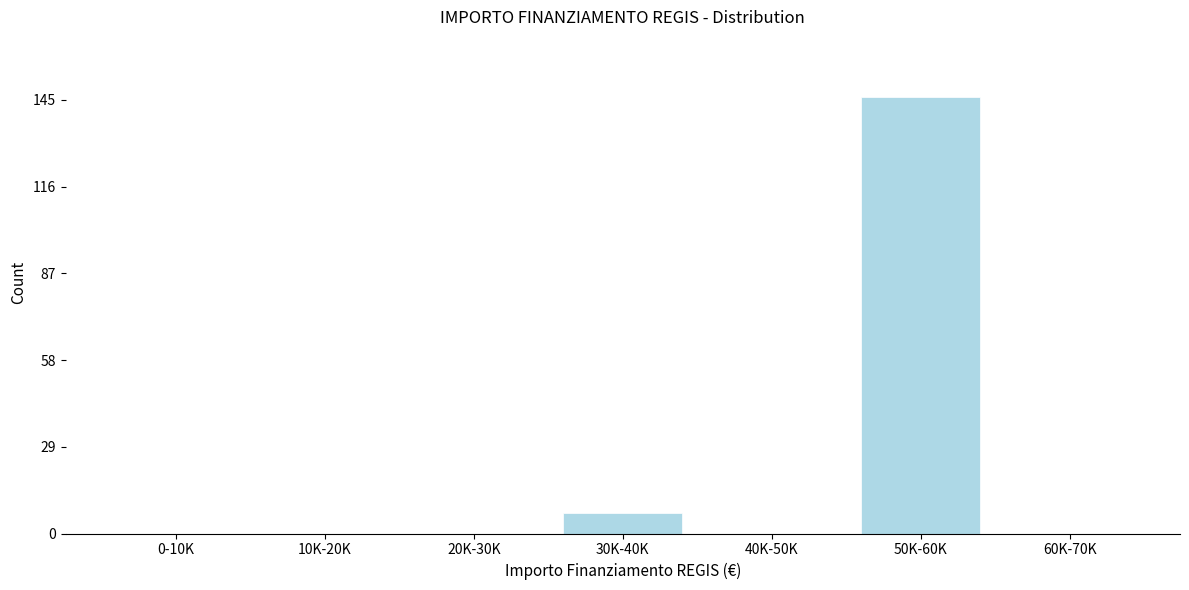

Reading left to right, extract all data points from this chart.

0-10K=0	10K-20K=0	20K-30K=0	30K-40K=7	40K-50K=0	50K-60K=146	60K-70K=0